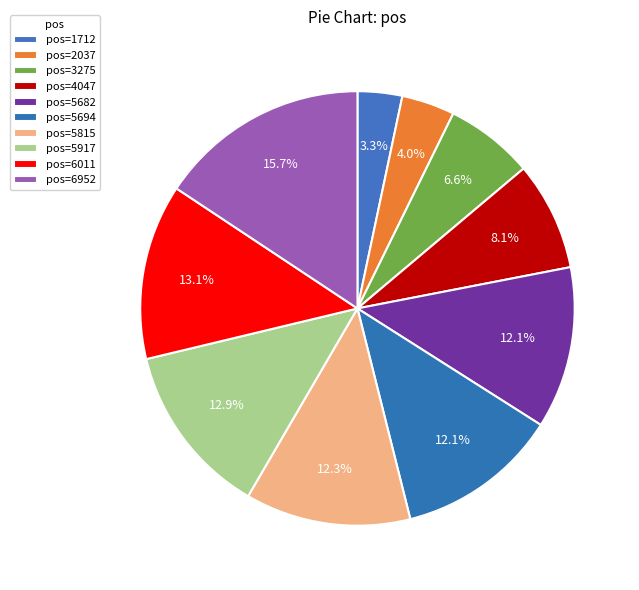

Rank the categories by value from highest to lowest.

6952, 6011, 5917, 5815, 5694, 5682, 4047, 3275, 2037, 1712